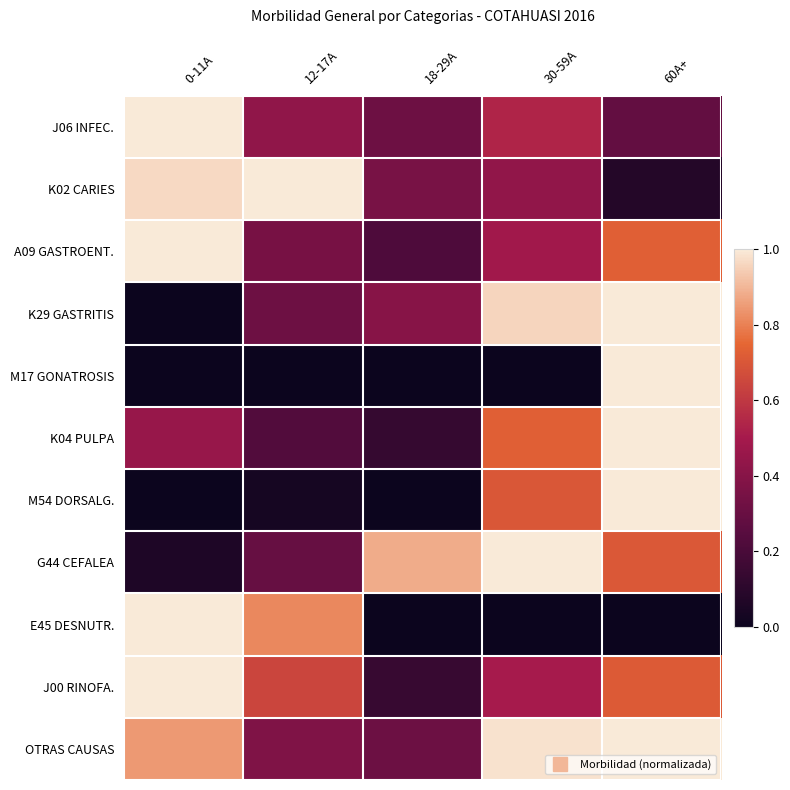

What is the spread (max minus min) of values at 0-11A?

1.0